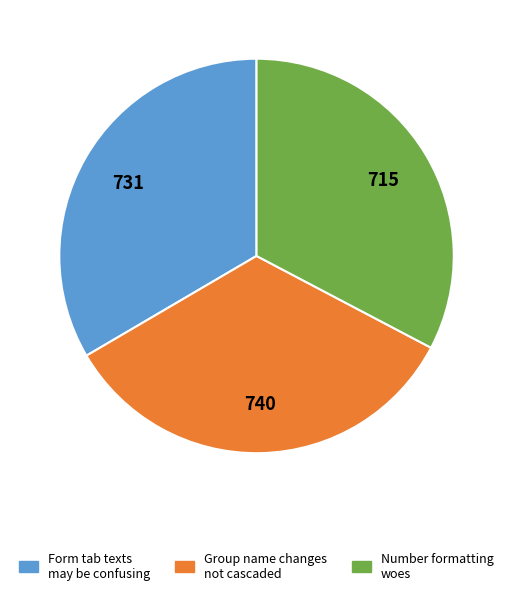

What is the smallest slice in the pie chart?

Number formatting woes